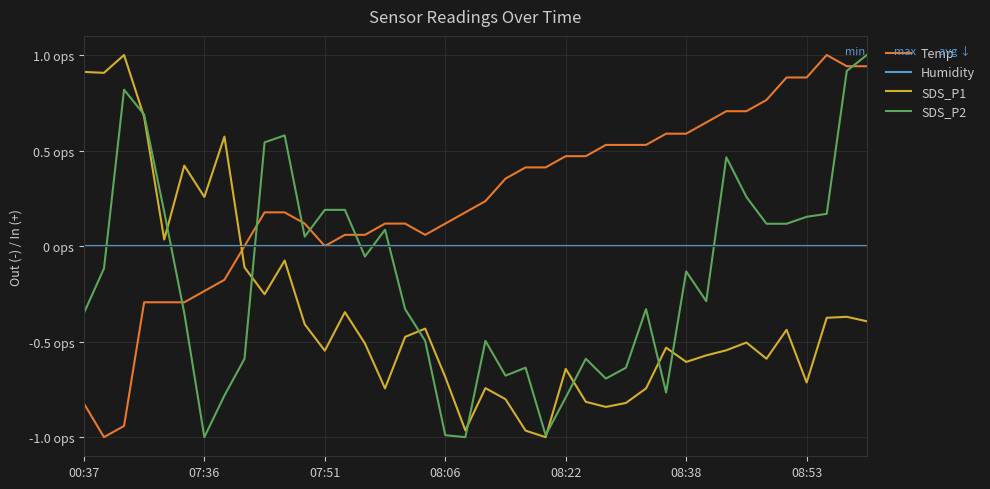

Which series has the largest total across all categories?

Temp